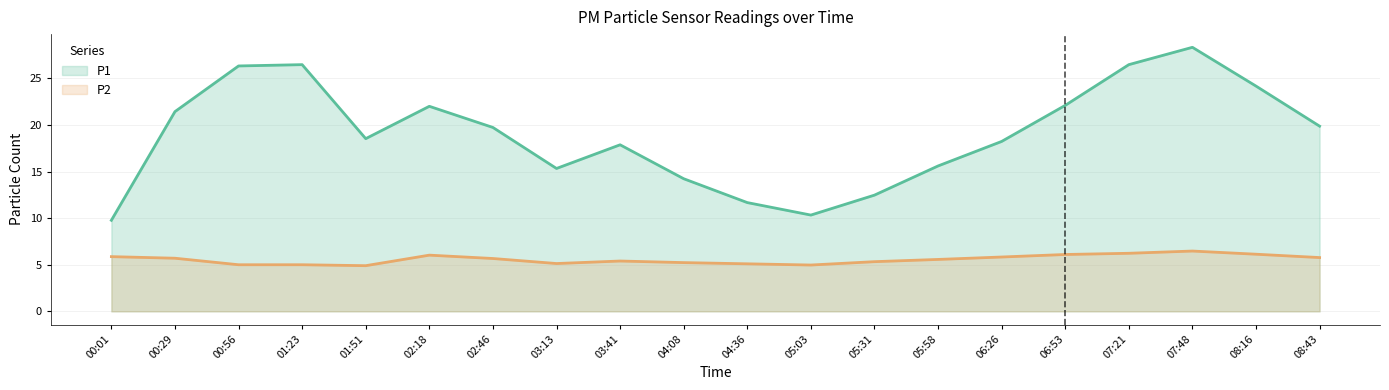

What is the difference between the P1 values at 01:51 and 03:41?

0.7